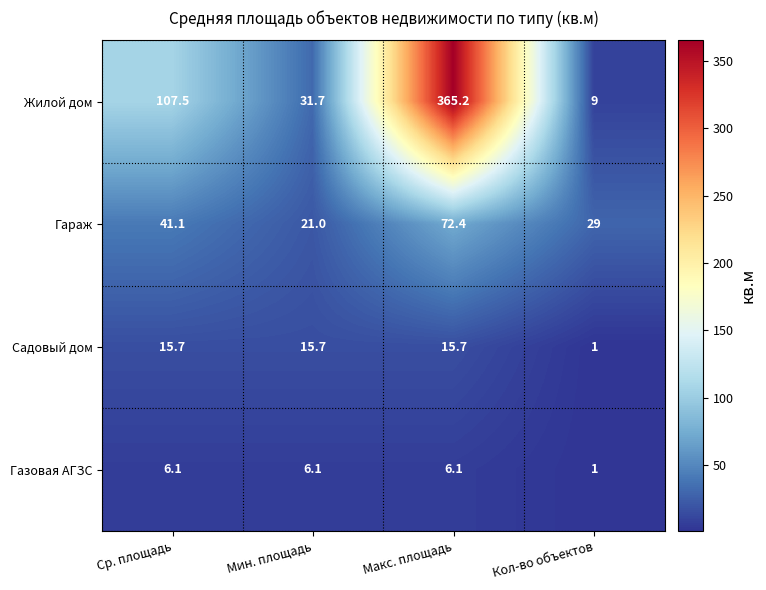

What is the maximum value shown in the chart?

365.2